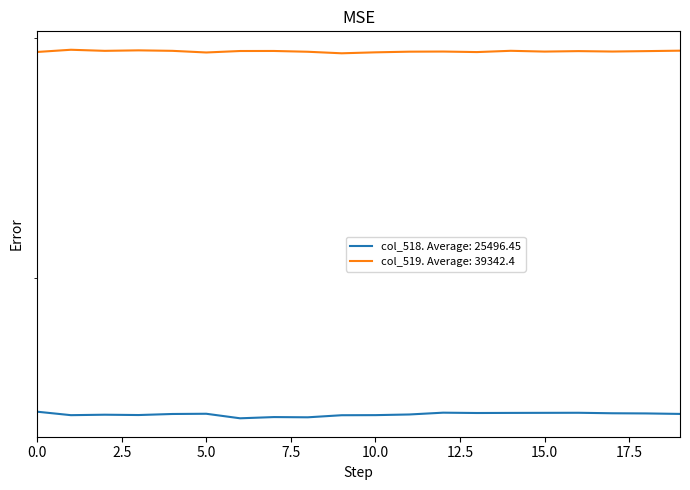

Which category has the highest value in the col_519 series?

1